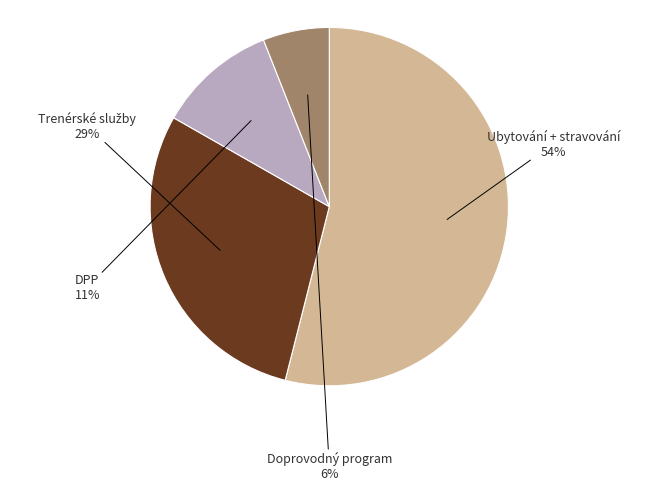

To the nearest percent, what is the difference between the DPP and Doprovodný program slice percentages?

5%